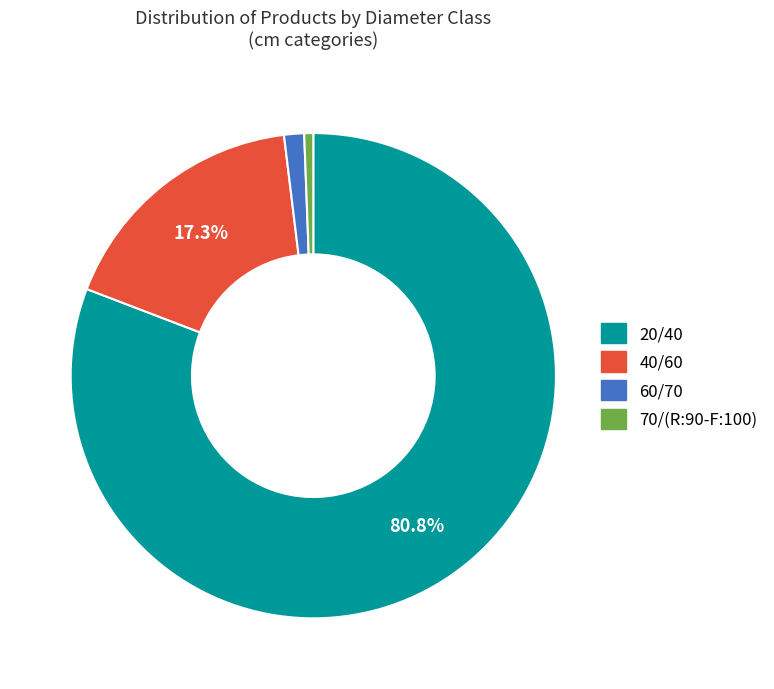

Is it true that 70/(R:90-F:100) is 1% of the pie?

True